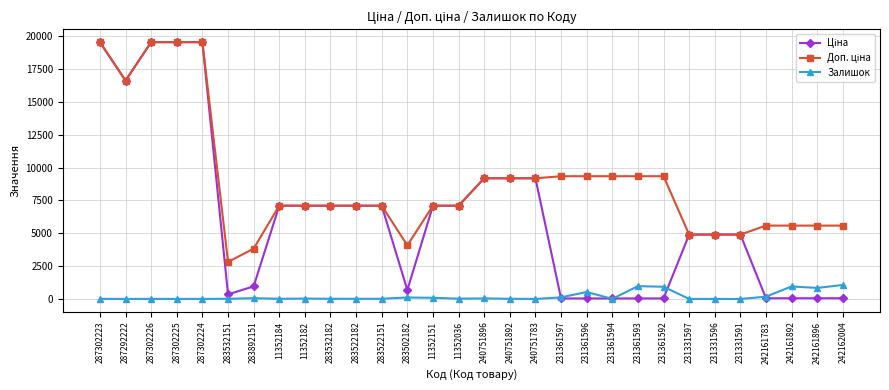

What position from the right is 283892151?

24